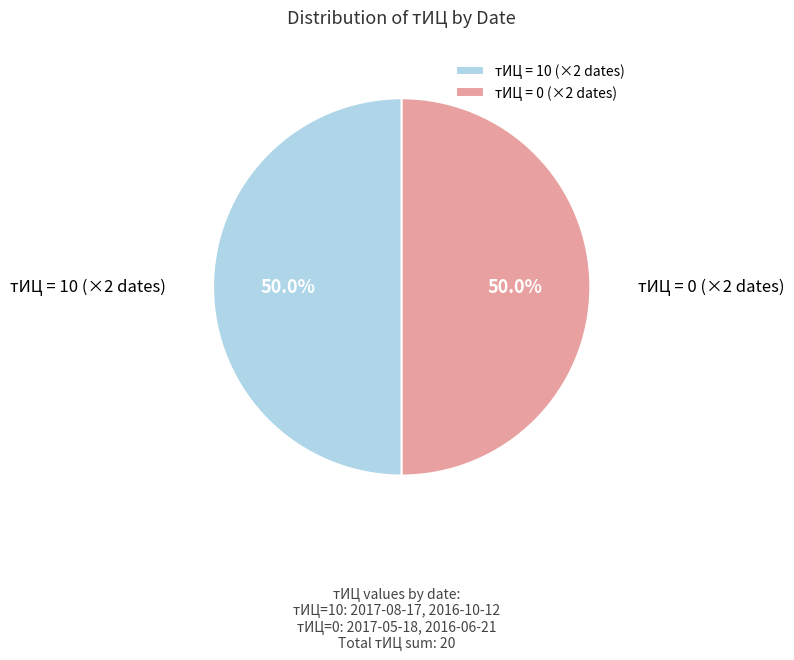

Do тИЦ = 0 (×2 dates) and тИЦ = 10 (×2 dates) together represent more than half of the pie?

Yes